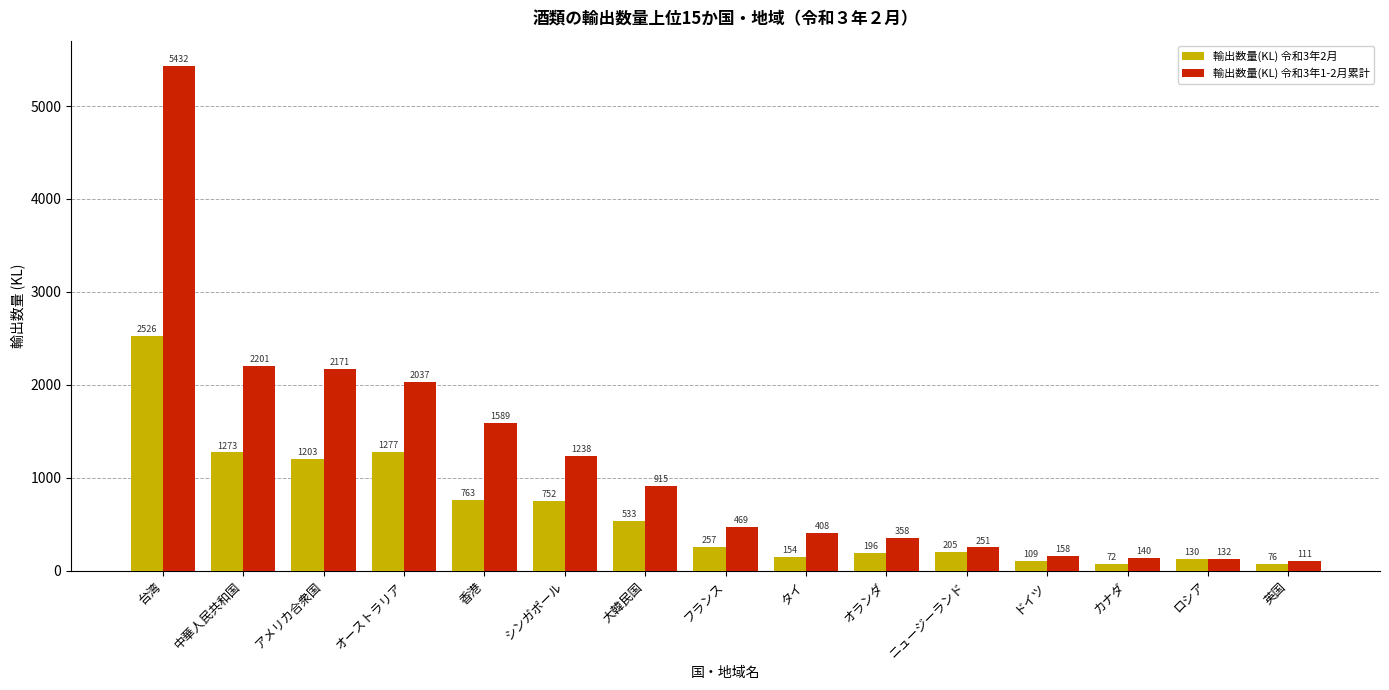

Are the bars horizontal?

No